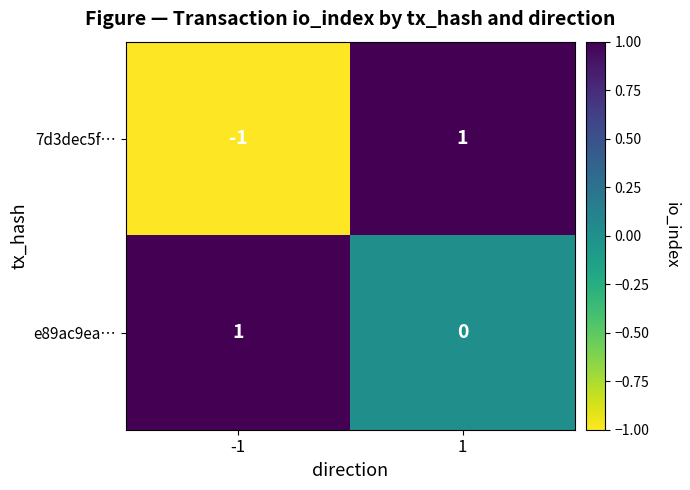

What is the greatest value displayed?

1